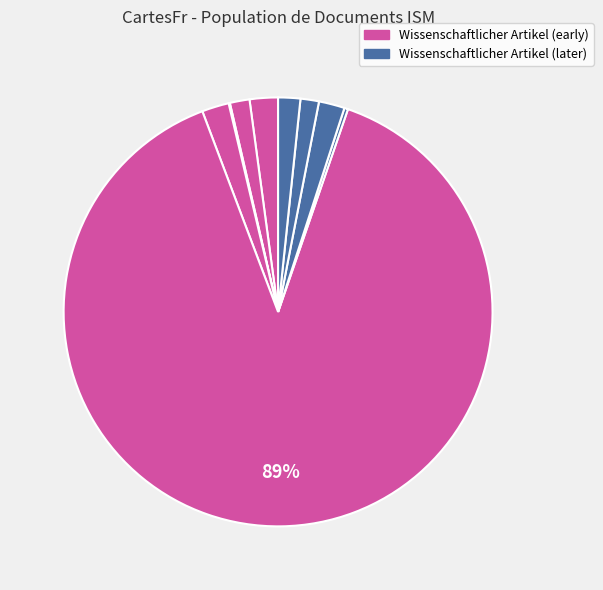

Is there a majority slice in this chart?

Yes